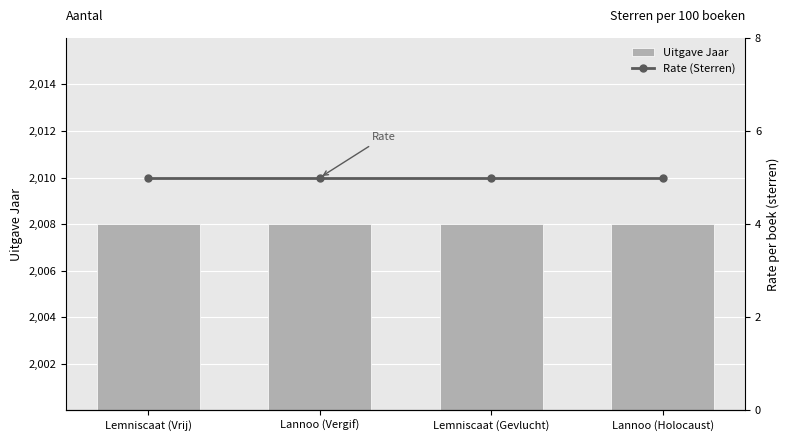

Count the number of categories in the chart.

4